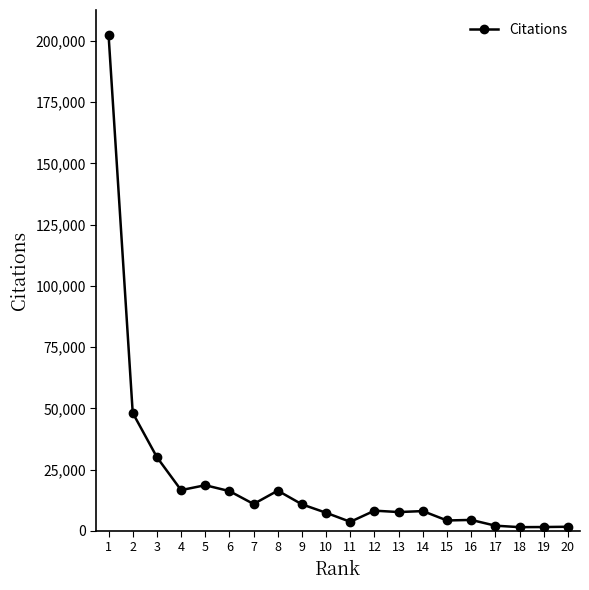

What is the sum of all values?

421496